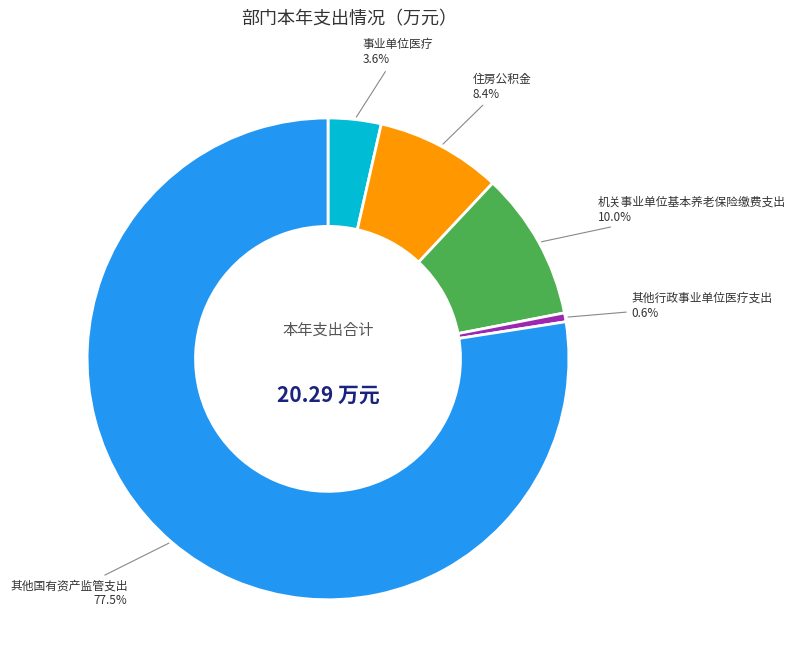

Is there a majority slice in this chart?

Yes